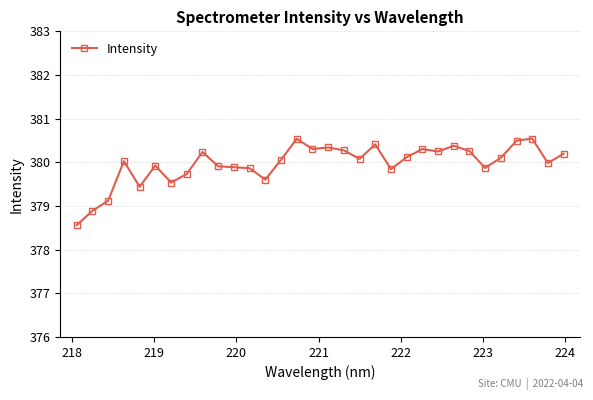

What is the greatest value displayed?

380.5